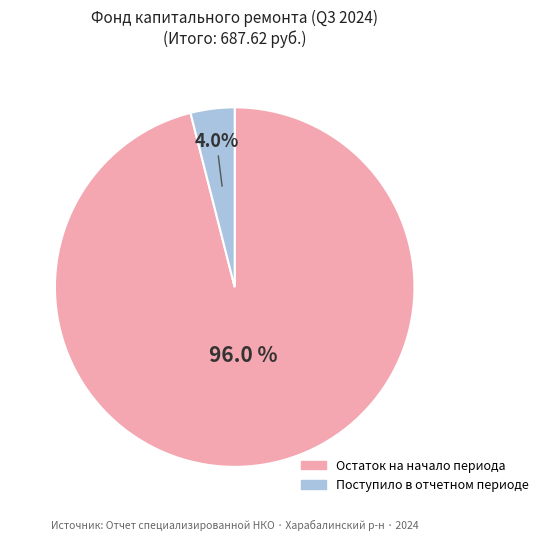

Is Поступило в отчетном периоде the majority of the pie?

No